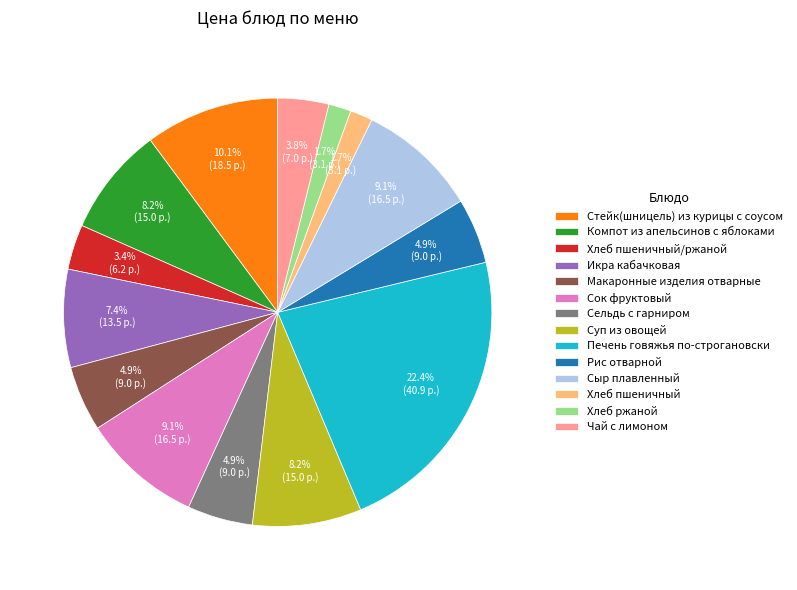

The Компот из апельсинов с яблоками slice represents 16% of the pie. True or false?

False